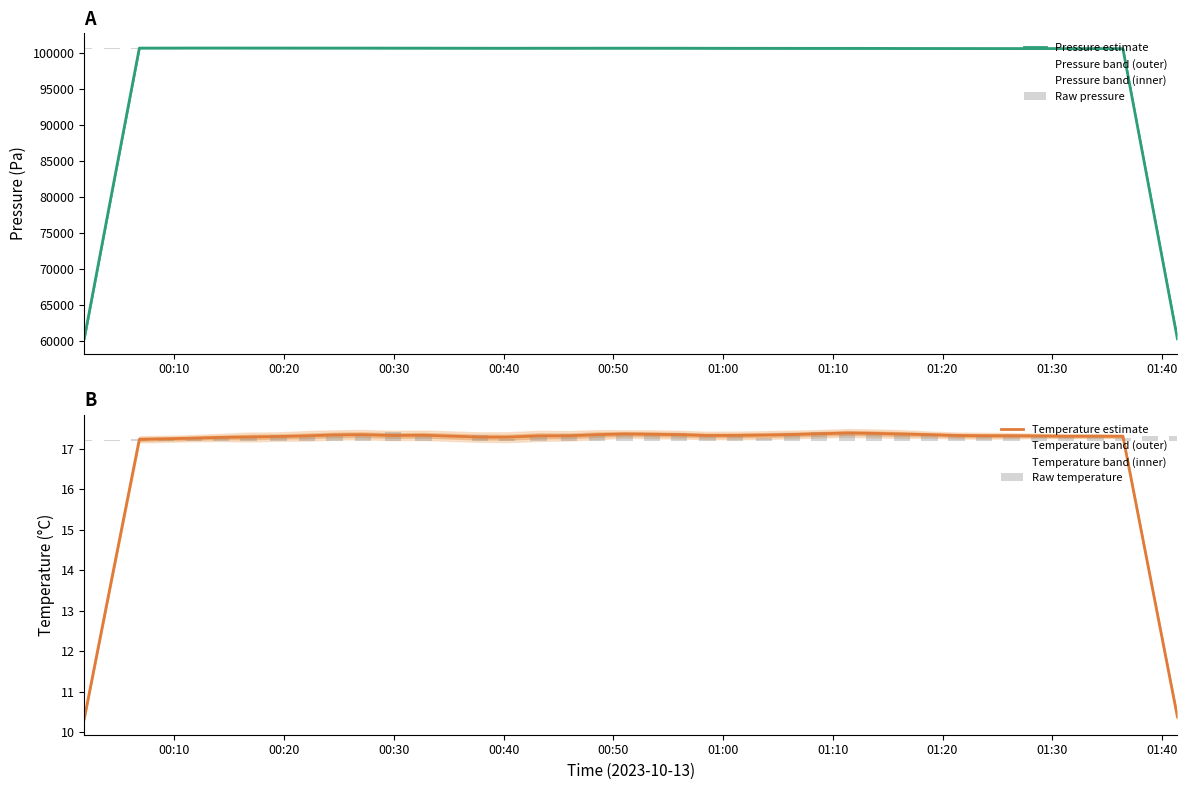

What is the lowest value of the Pressure estimate series?

60351.7